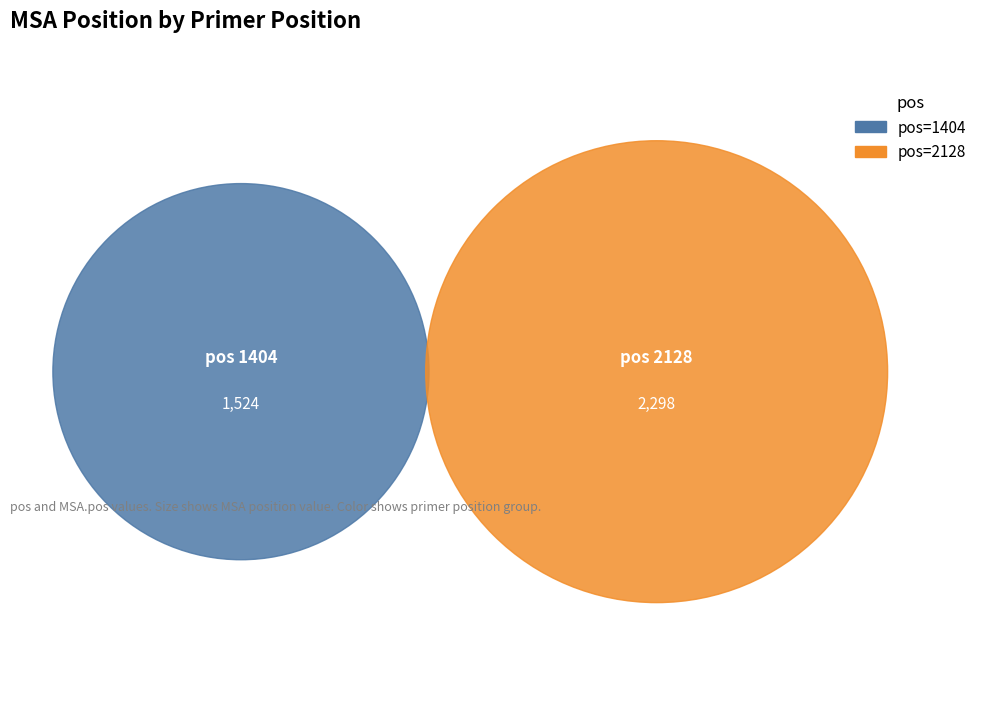

Is it true that 1404 is 25% of the pie?

False